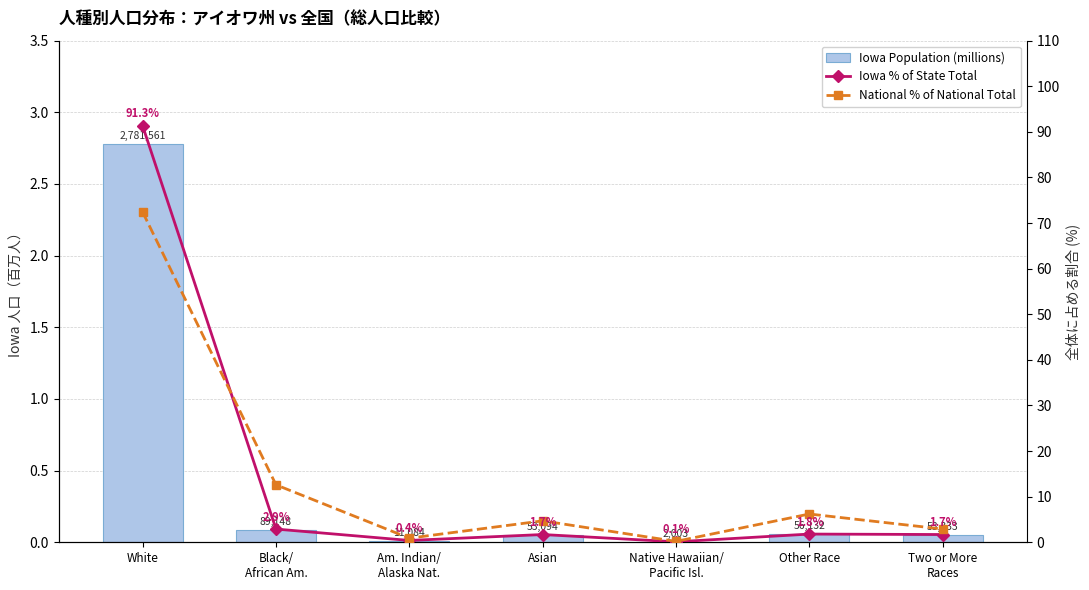

At which label is National % of National Total closest to 36?

Black/
African Am.